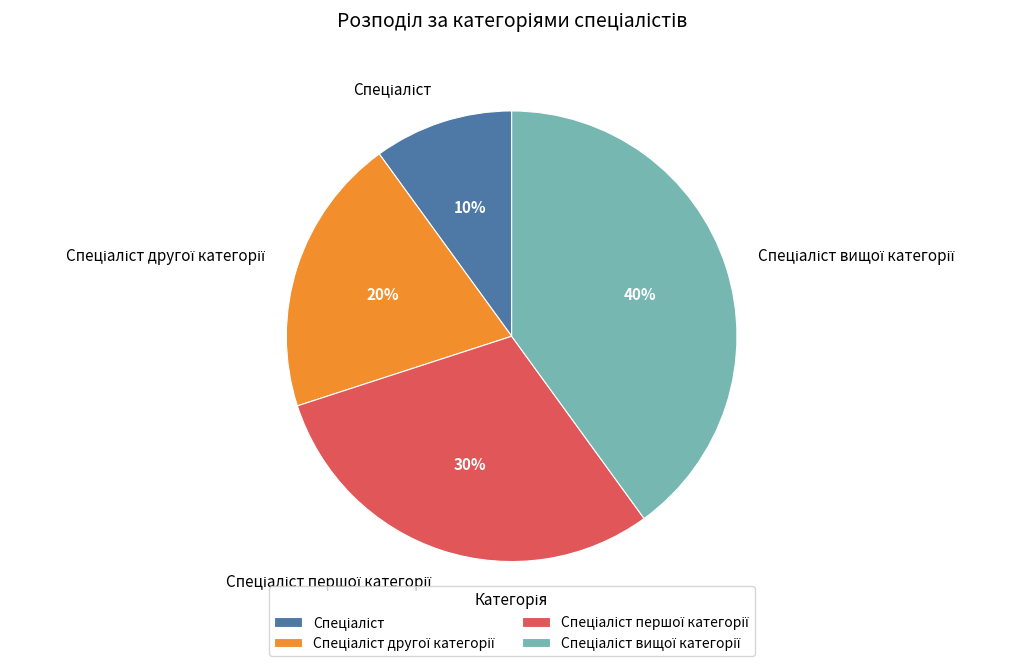

Does any single category account for the majority?

No